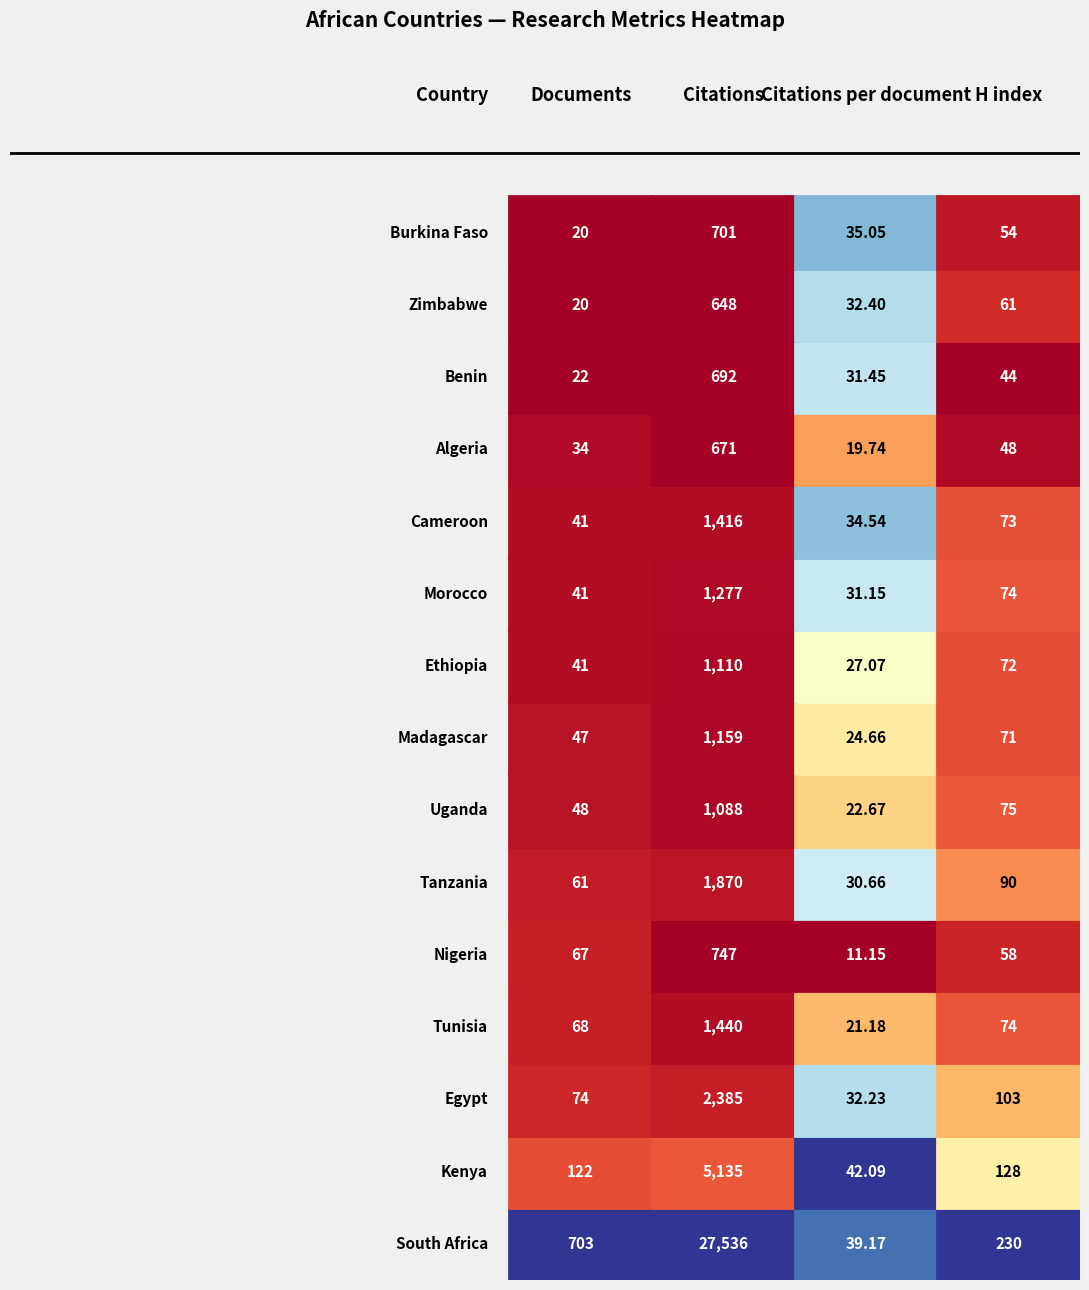

Reading left to right, extract all data points from this chart.

South Africa: 703.0	122.0	74.0	68.0	67.0	61.0	48.0	47.0	41.0	41.0	41.0	34.0	22.0	20.0	20.0
Kenya: 27536.0	5135.0	2385.0	1440.0	747.0	1870.0	1088.0	1159.0	1110.0	1277.0	1416.0	671.0	692.0	648.0	701.0
Citations per document: 39.2	42.1	32.2	21.2	11.2	30.7	22.7	24.7	27.1	31.1	34.5	19.7	31.4	32.4	35.0
H index: 230.0	128.0	103.0	74.0	58.0	90.0	75.0	71.0	72.0	74.0	73.0	48.0	44.0	61.0	54.0